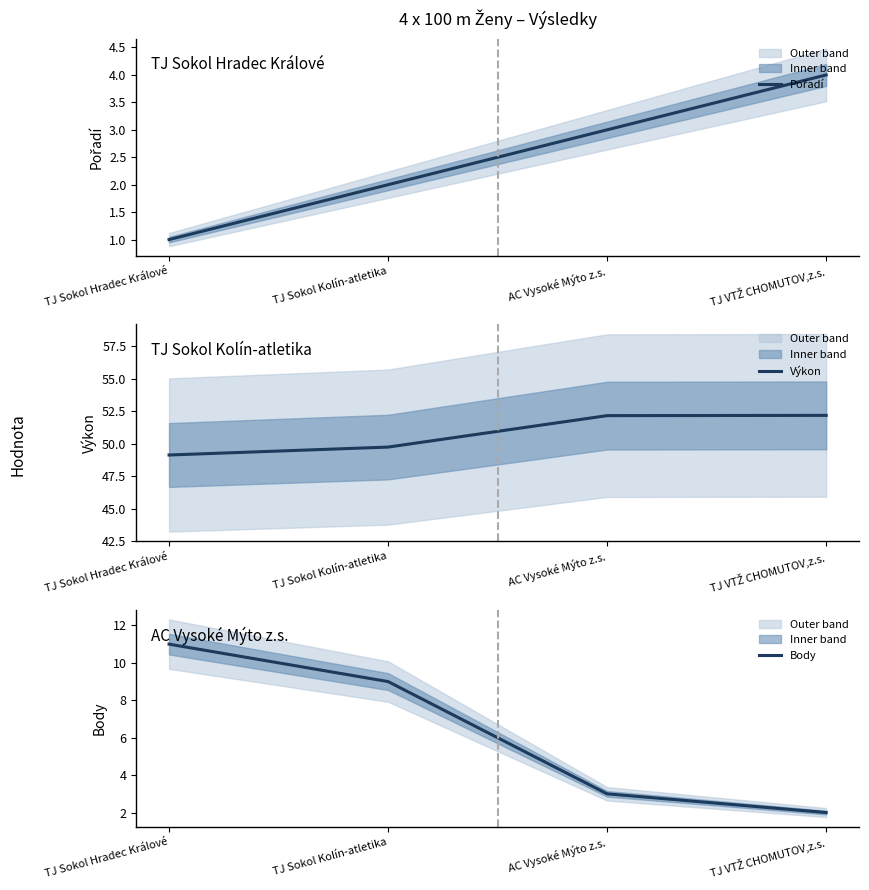

What is the sum of all Pořadí values?

10.0